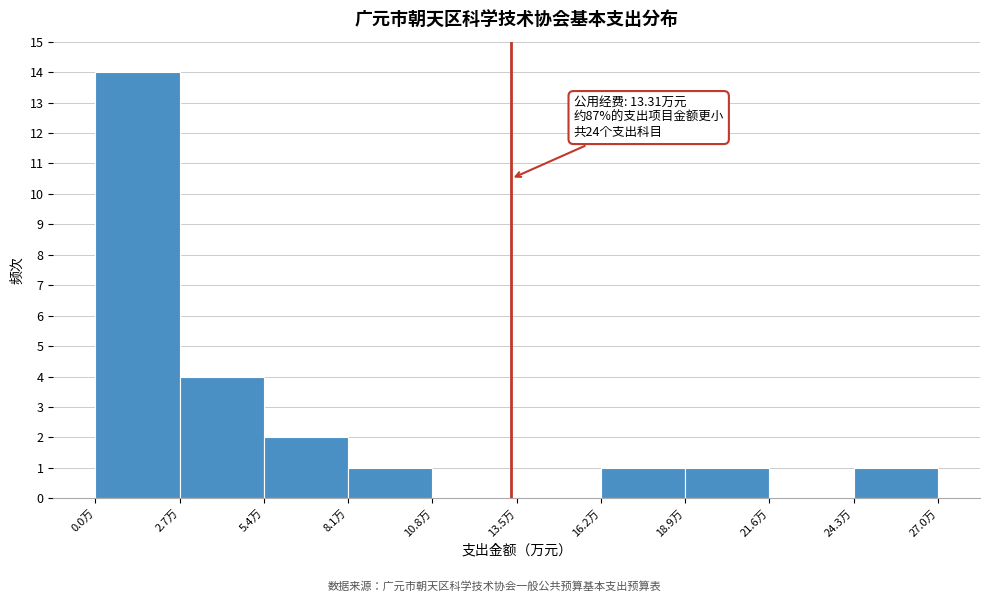

Over which range of the x-axis is the bar tallest?

0.0 to 2.5